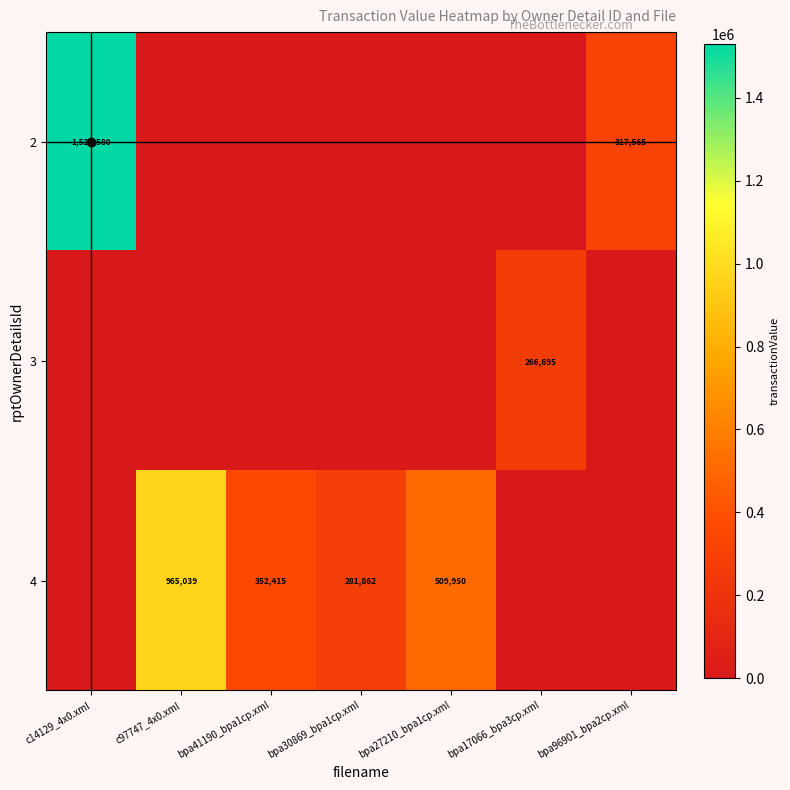

Where does the 4 series first go above 281862?

c97747_4x0.xml